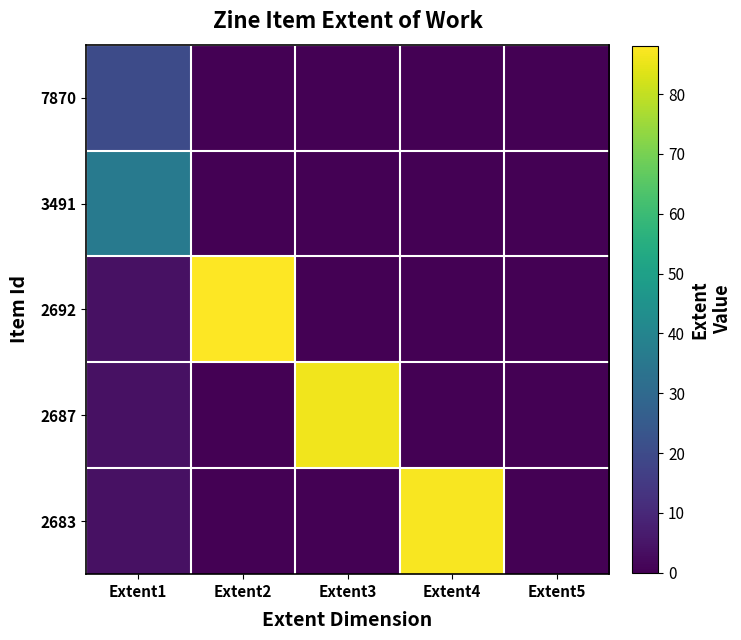

Reading left to right, extract all data points from this chart.

7870: Extent1=20	Extent2=0	Extent3=0	Extent4=0	Extent5=0
3491: Extent1=36	Extent2=0	Extent3=0	Extent4=0	Extent5=0
2692: Extent1=4	Extent2=88	Extent3=0	Extent4=0	Extent5=0
2687: Extent1=4	Extent2=0	Extent3=86	Extent4=0	Extent5=0
2683: Extent1=4	Extent2=0	Extent3=0	Extent4=87	Extent5=0